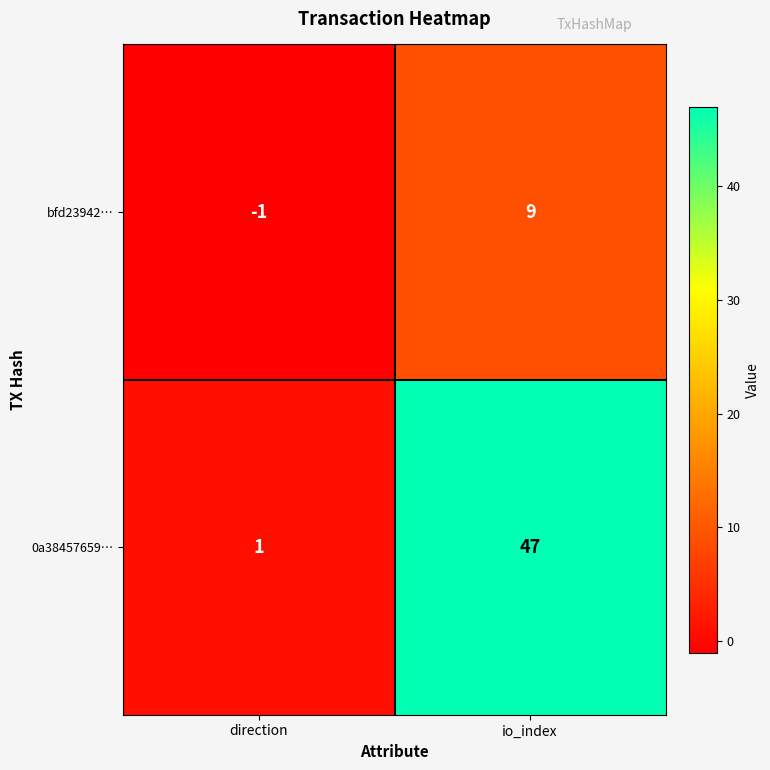

Which series has the widest spread of values?

0a38457659…